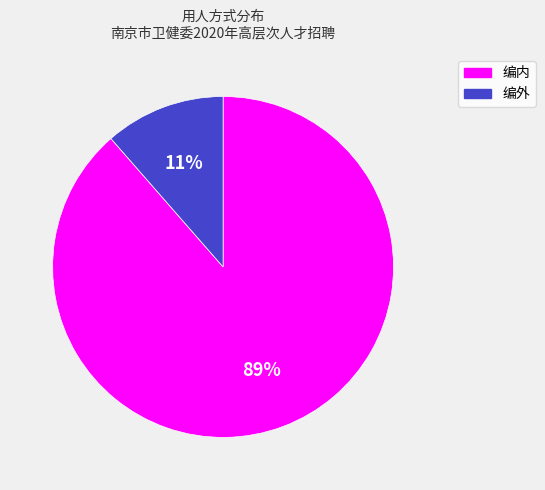

True or false: 编外 accounts for 22% of the total.

False